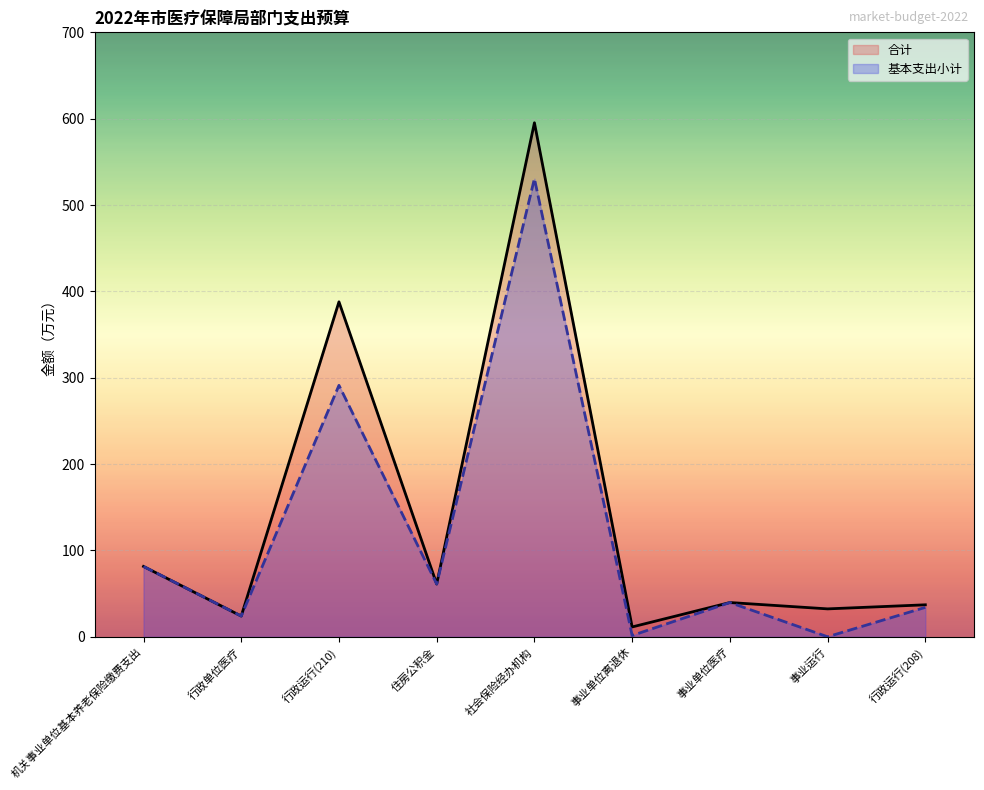

How many values in 基本支出小计 are above zero?

8